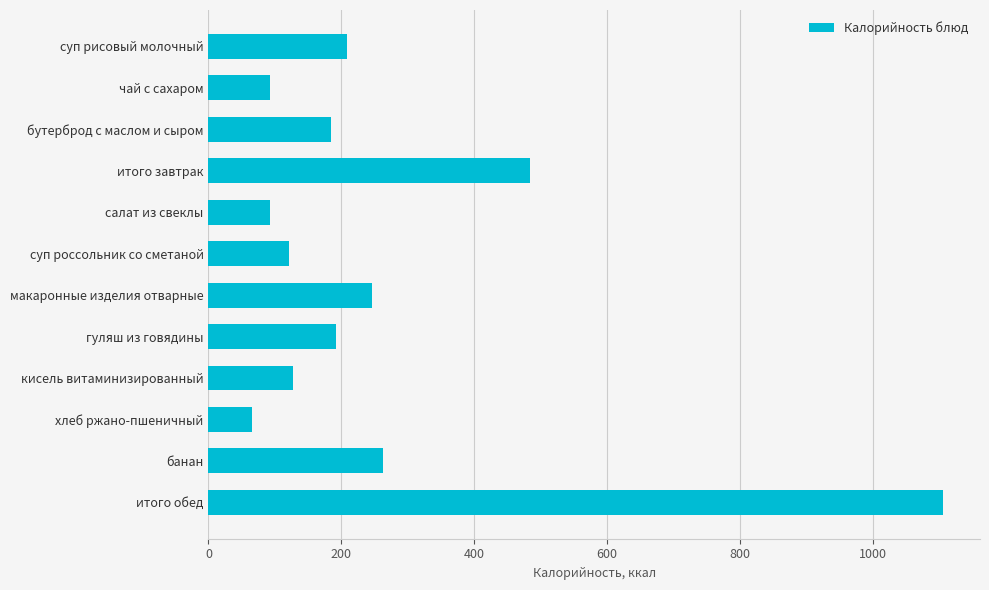

What is the ratio of the value at итого завтрак to the value at итого обед?

0.4